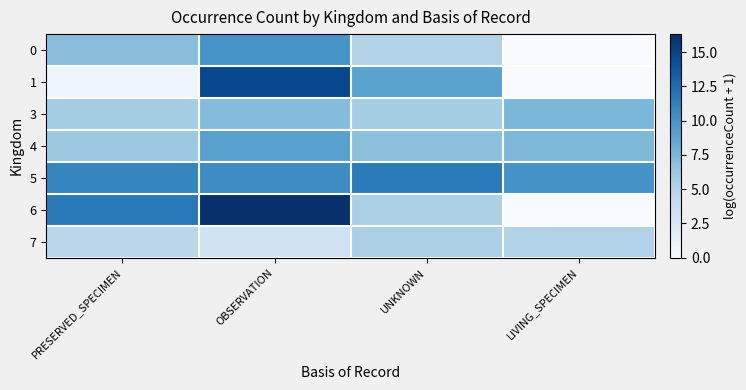

Rank the series at OBSERVATION from lowest to highest value.

7, 3, 4, 0, 5, 1, 6